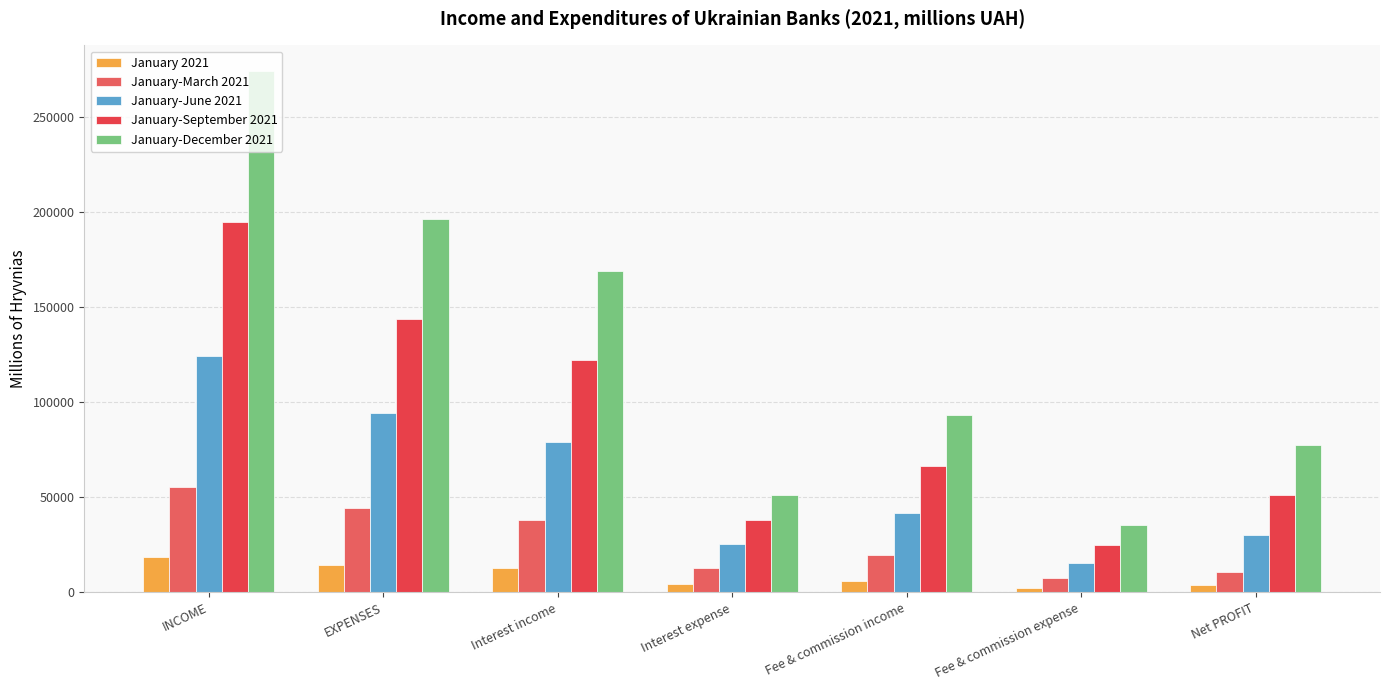

What is the sum of the January-June 2021 values at INCOME and Interest income?

202983